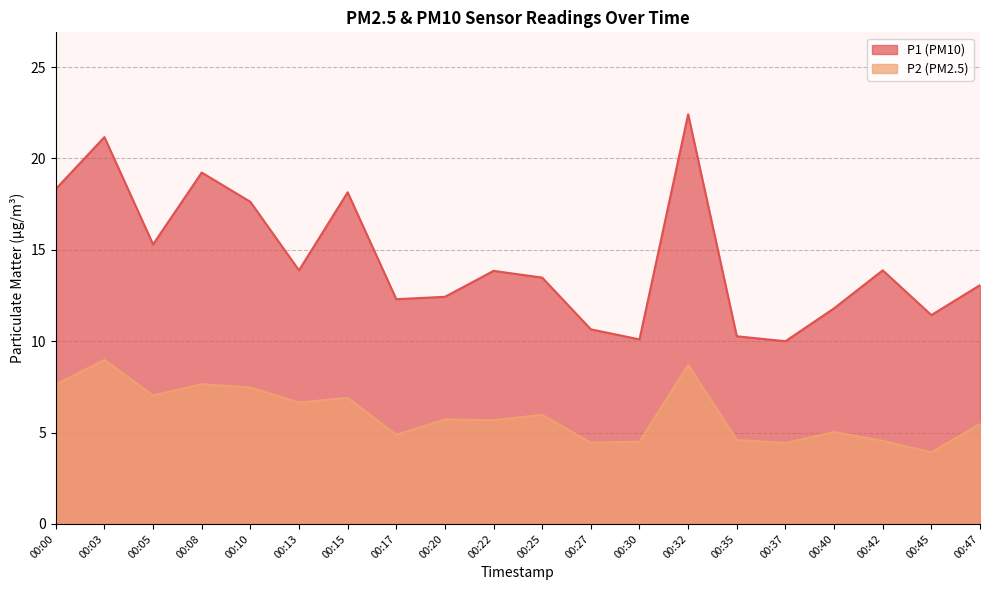

In P2, how many points are lower than both neighbors (excluding endpoints)?

7